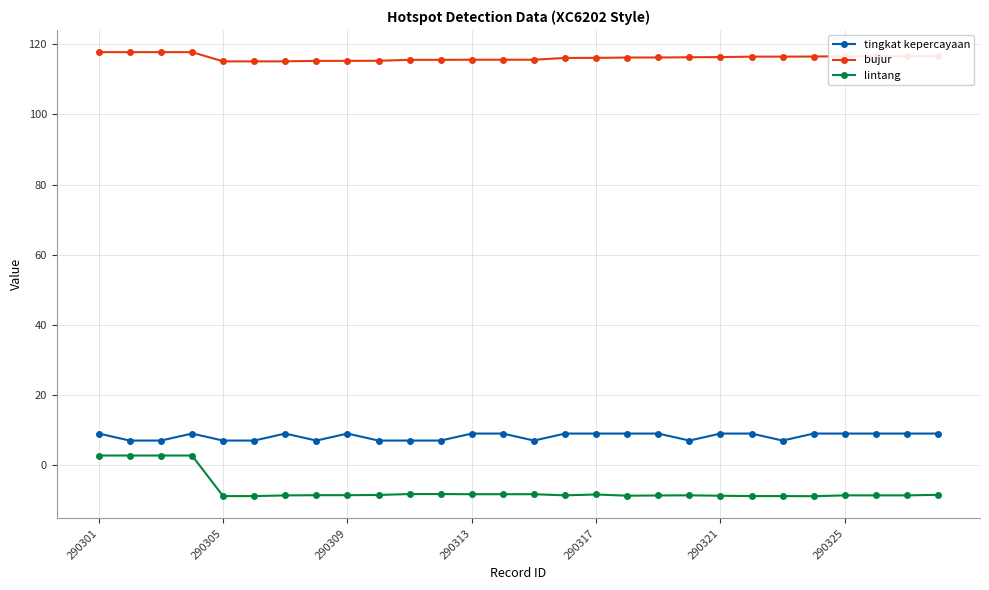

What is the minimum value shown in the chart?

-8.9